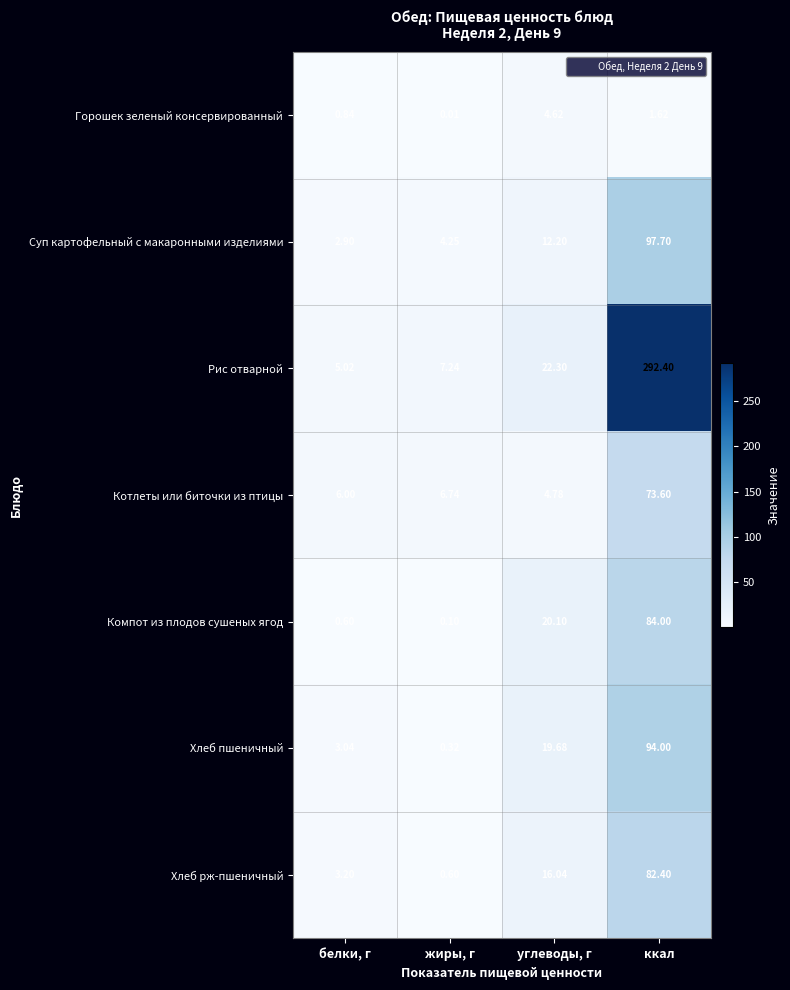

Which series has the largest range (max minus min)?

Рис отварной